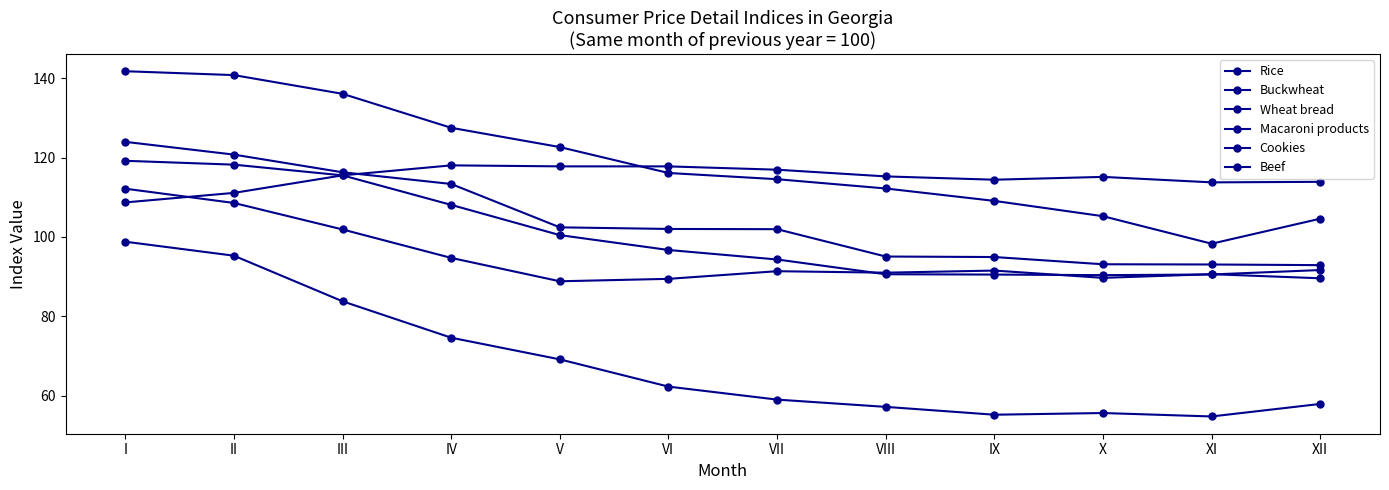

Reading left to right, extract all data points from this chart.

Rice: 112.2	108.6	101.9	94.7	88.8	89.4	91.4	91.0	91.5	89.7	90.6	89.6
Buckwheat: 98.8	95.3	83.8	74.6	69.1	62.3	59.0	57.1	55.2	55.6	54.7	57.9
Wheat bread: 119.2	118.2	115.5	108.1	100.5	96.7	94.3	90.6	90.5	90.4	90.5	91.7
Macaroni products: 124.0	120.8	116.3	113.4	102.4	102.0	102.0	95.1	94.9	93.1	93.0	92.9
Cookies: 141.8	140.8	136.1	127.5	122.7	116.1	114.6	112.2	109.1	105.2	98.3	104.6
Beef: 108.7	111.1	115.5	118.0	117.8	117.8	117.0	115.3	114.4	115.1	113.8	113.9